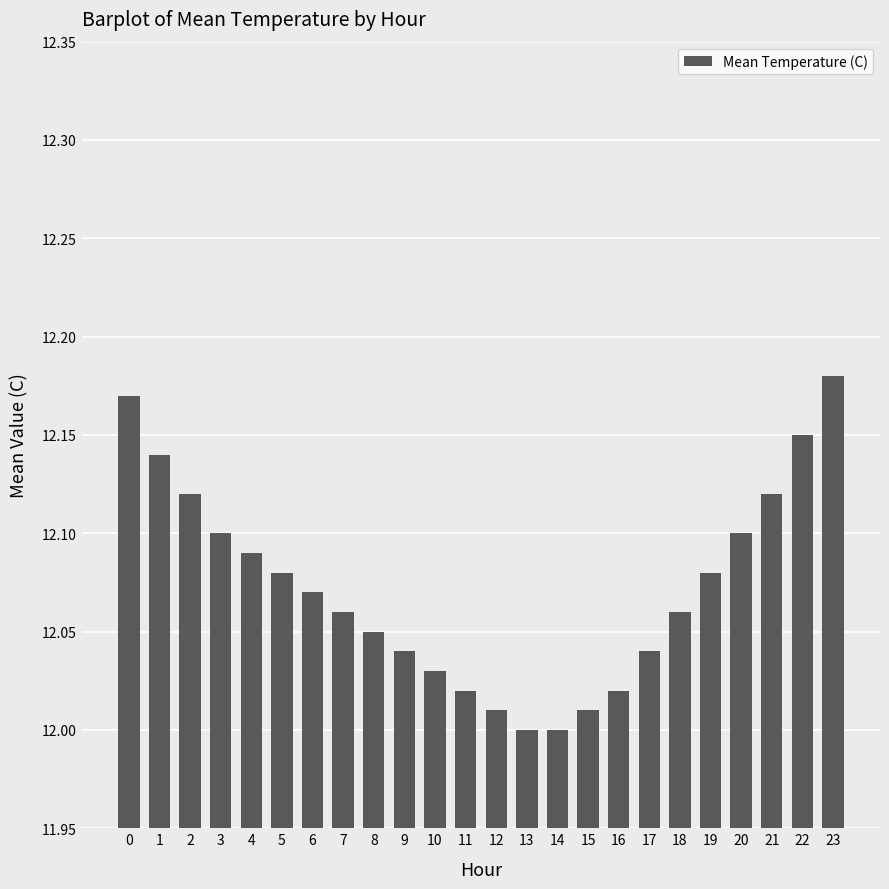

How many series are shown in this chart?

1